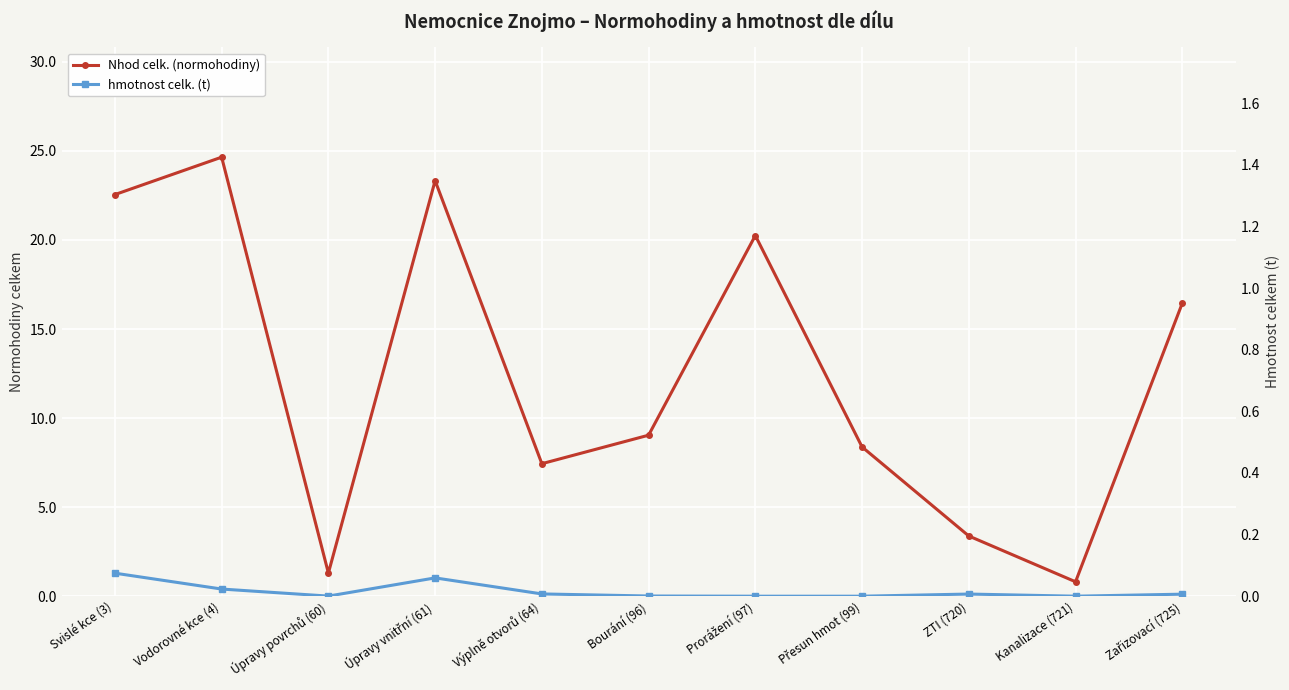

What is the label of the 10th point from the left?

Kanalizace (721)